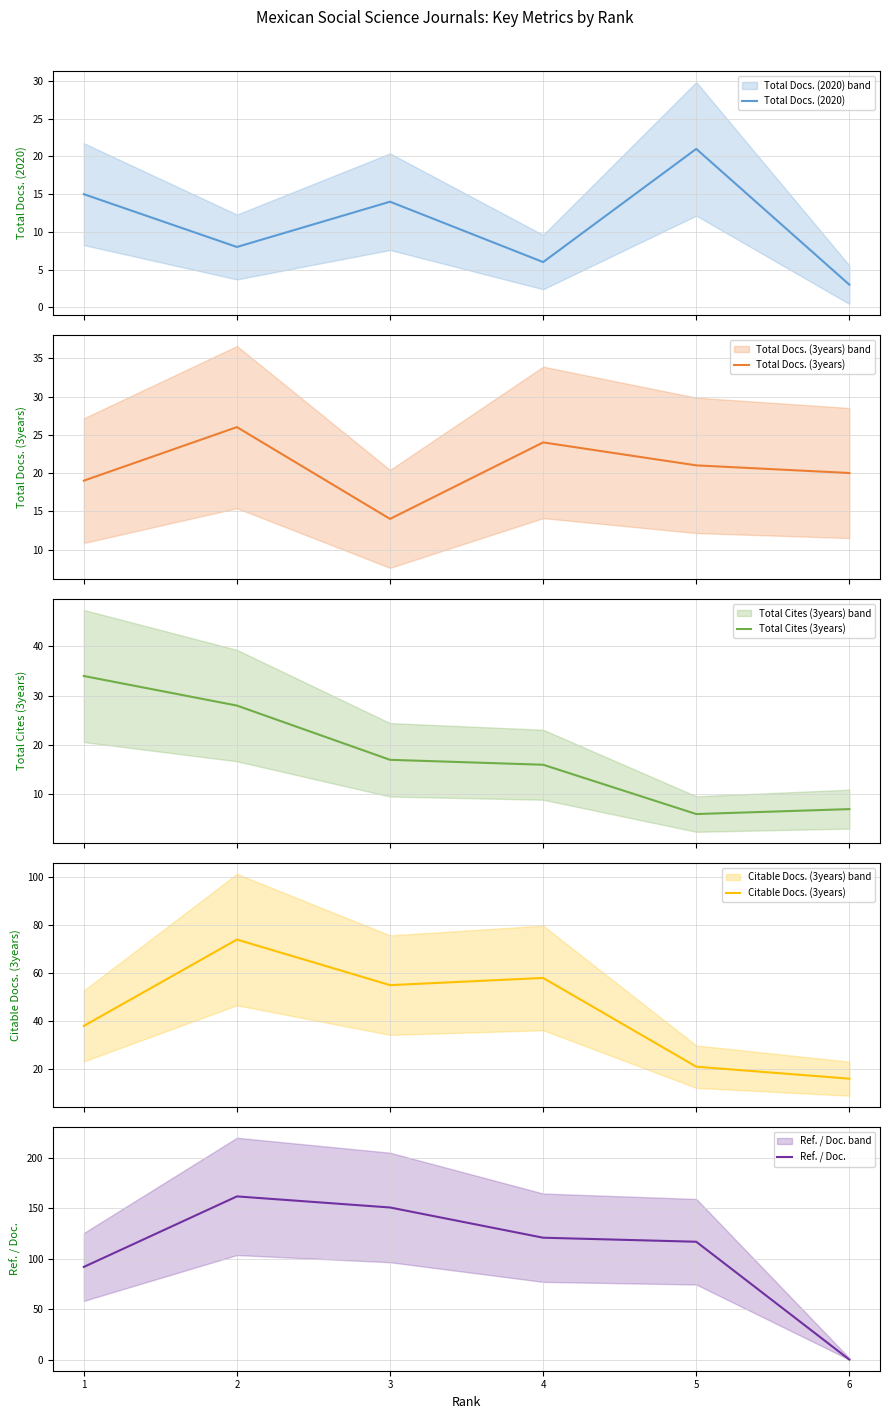

At which label does Ref. / Doc. reach its peak?

2